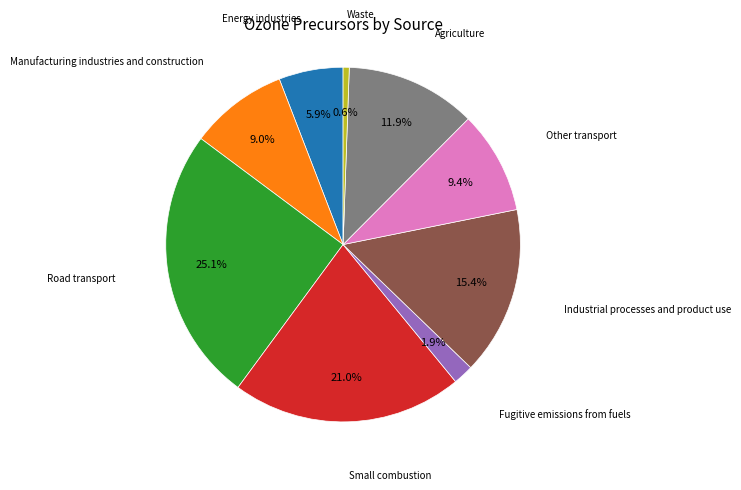

Does any single category account for the majority?

No